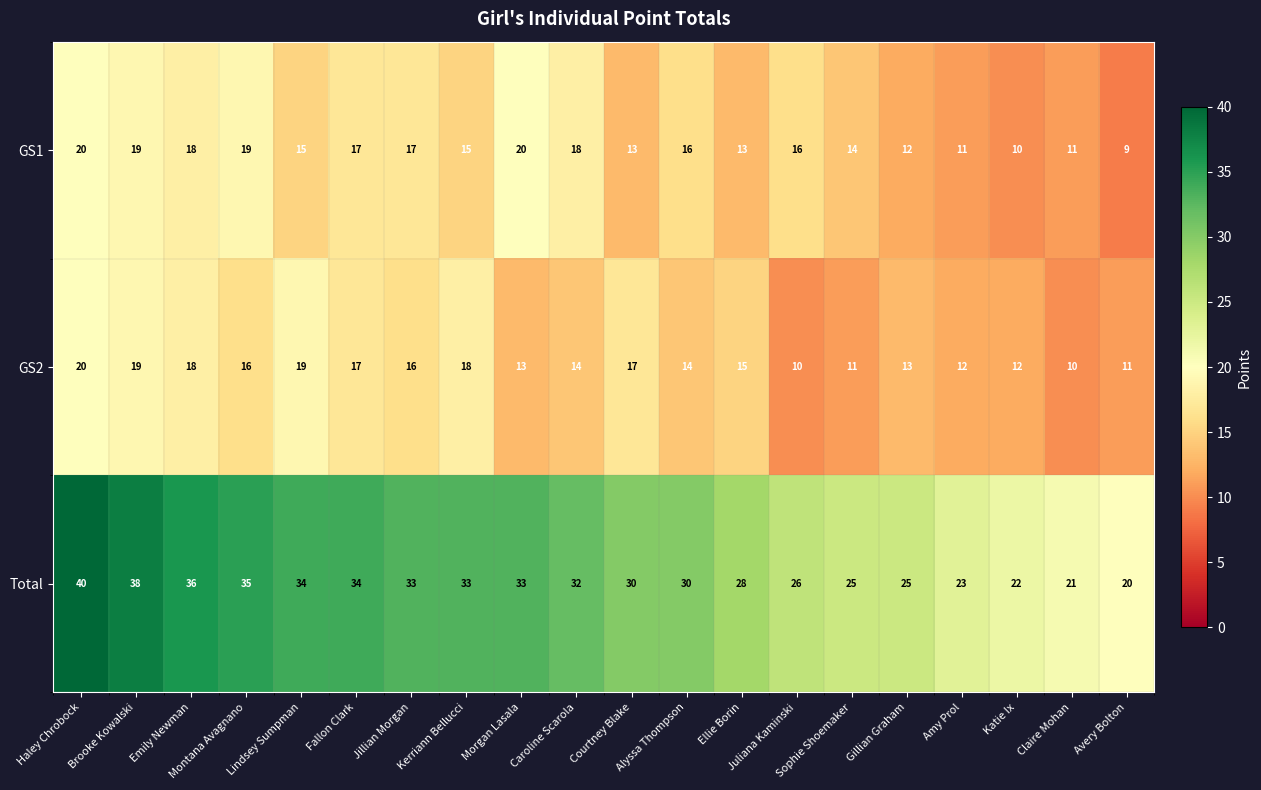

How many data points does each series have?

20